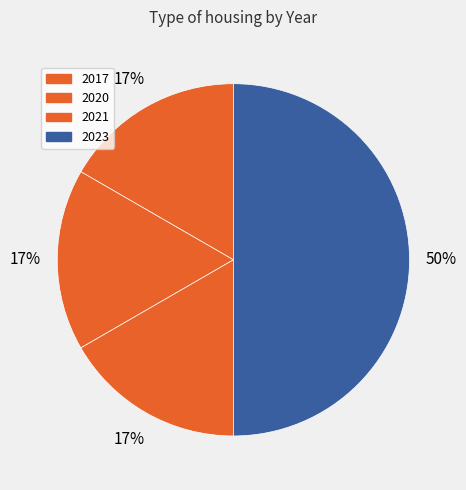

How many segments does this pie chart have?

4